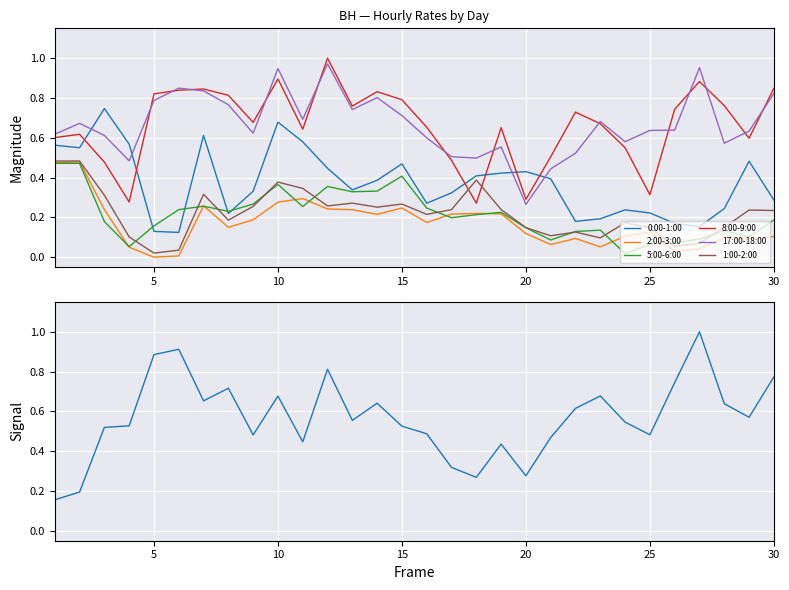

True or false: 17:00-18:00 and 0:00-1:00 cross at least once.

True